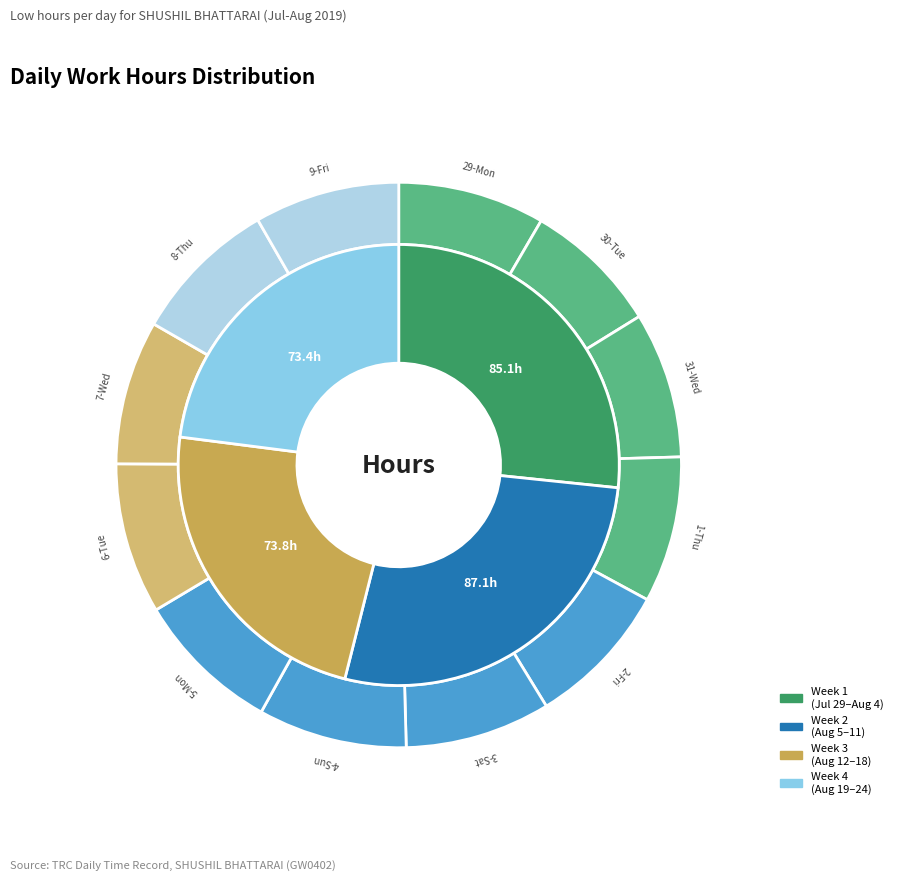

What is the smallest slice in the pie chart?

30-Tue